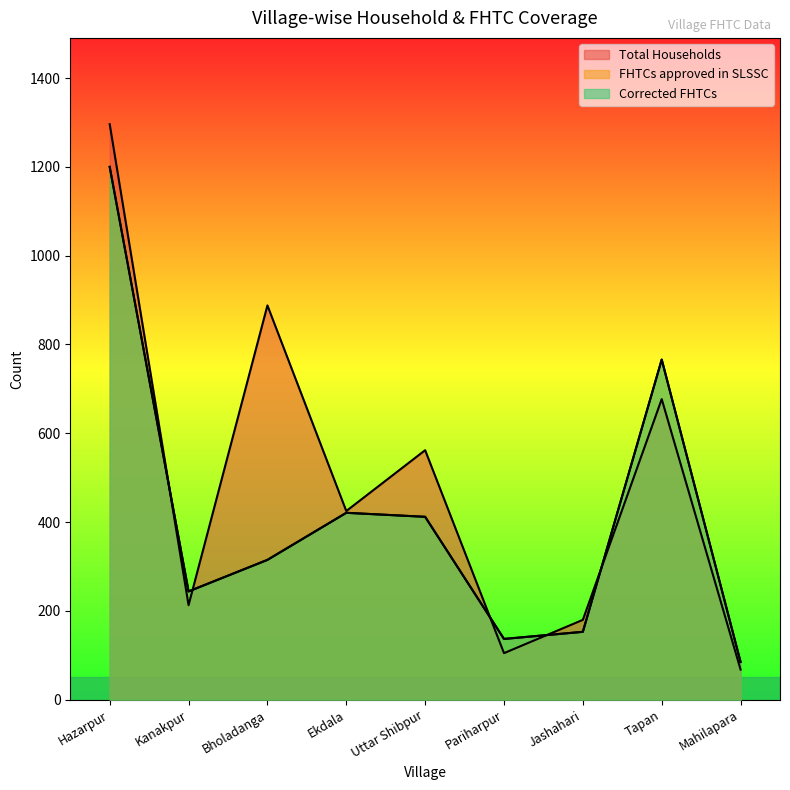

What are all the series names shown in the legend?

Total Households, FHTCs approved in SLSSC, Corrected FHTCs